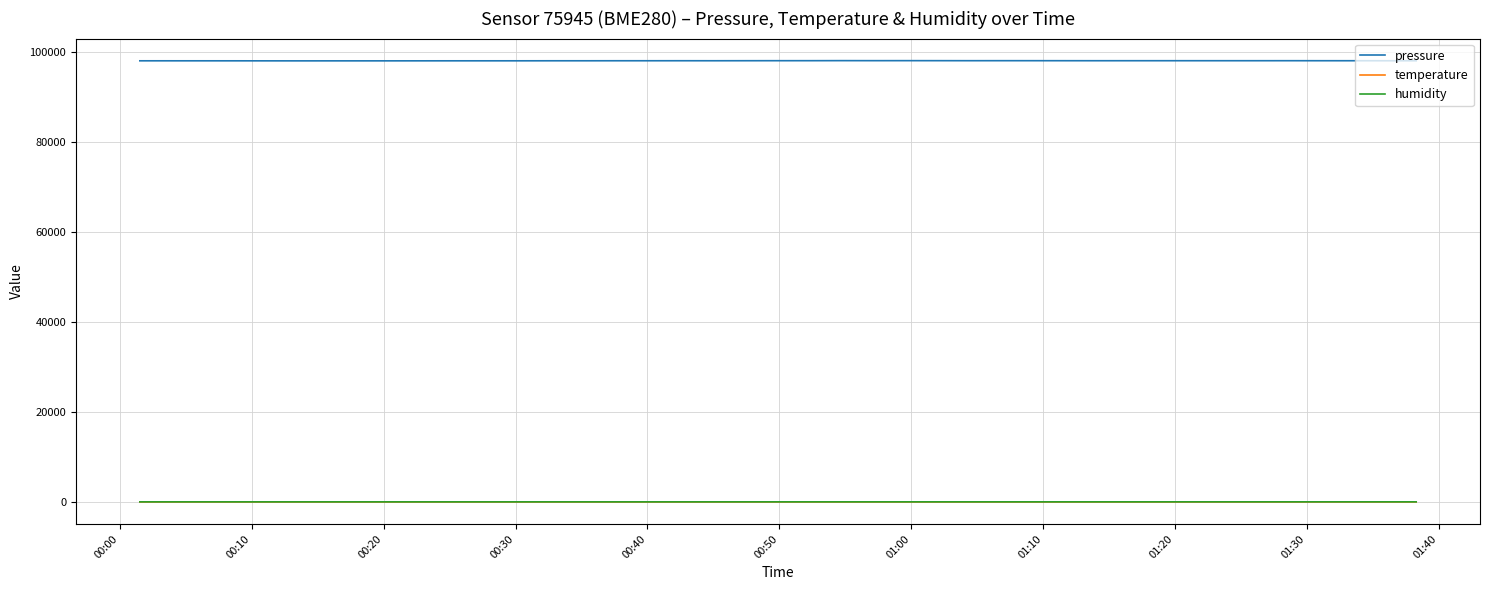

What is the minimum value shown in the chart?

19.3